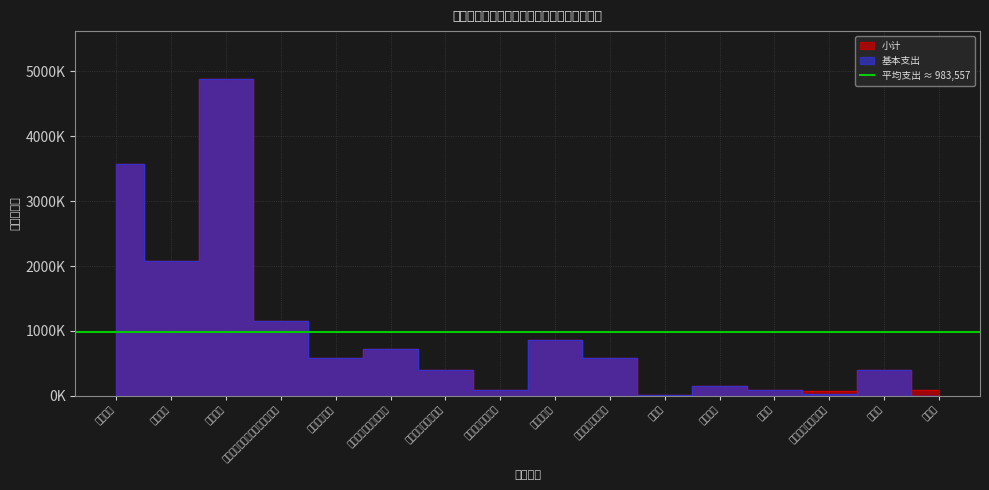

The 基本支出 series shows 3666.5 at 办公费. True or false?

False